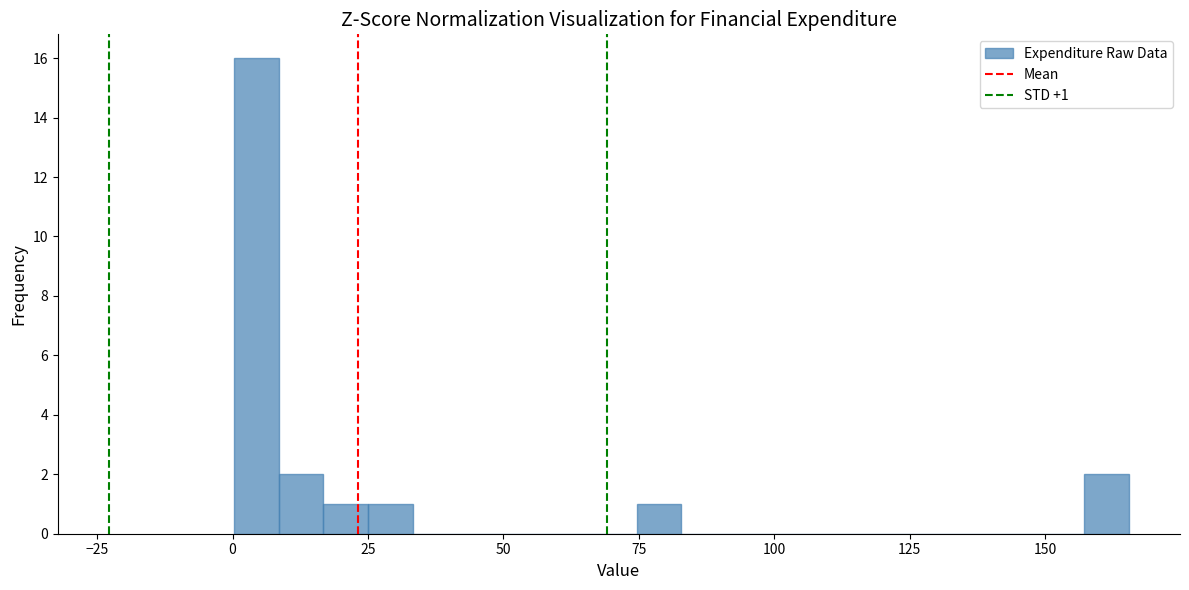

Read against the x-axis, roughly where is the centre of the tallest bar?

5